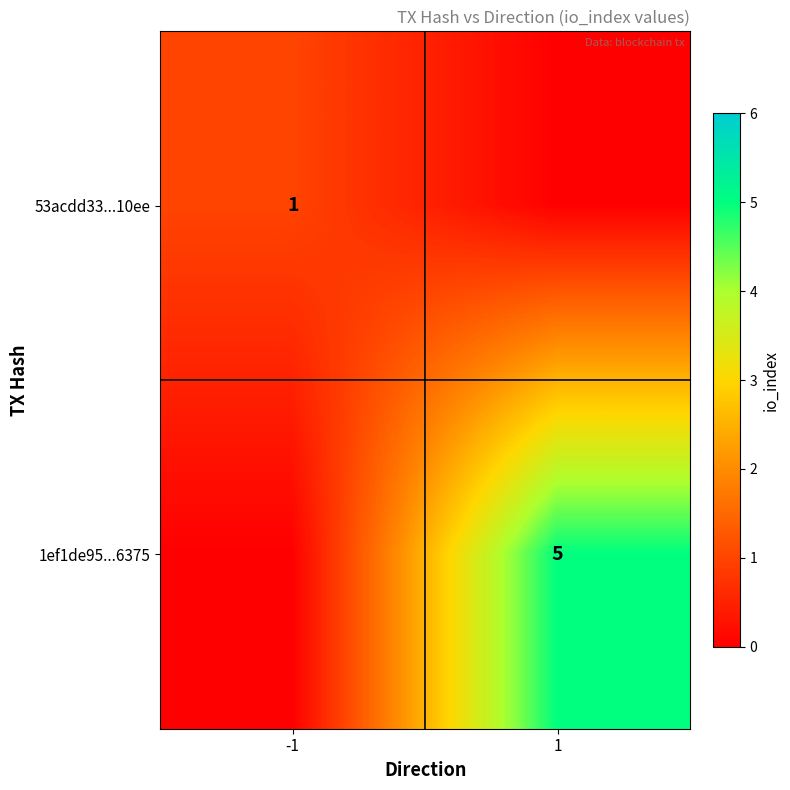

True or false: 1ef1de95...6375 has a value of 2 at 1.

False